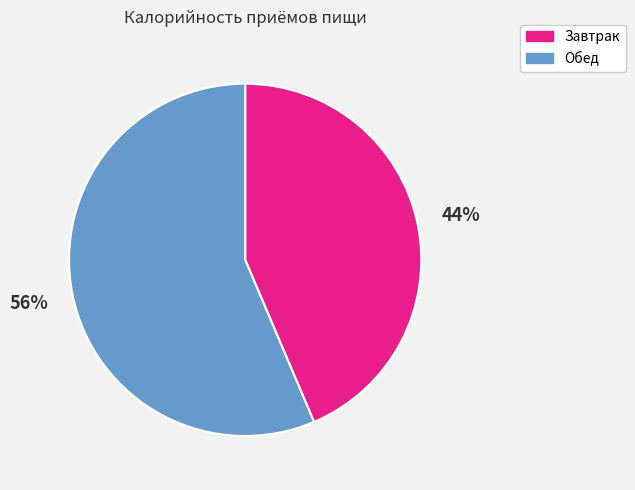

To the nearest percent, what is the average slice percentage?

50%